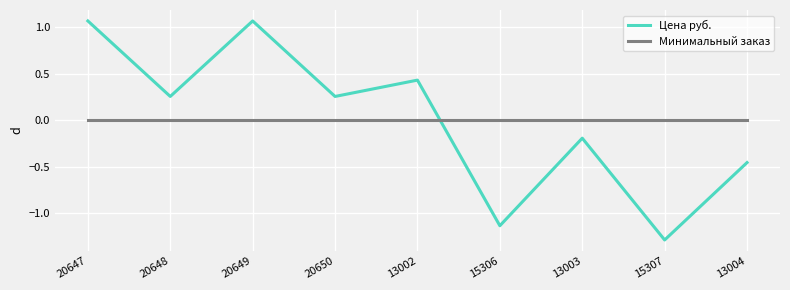

At which category does the chart reach its minimum across all series?

15307